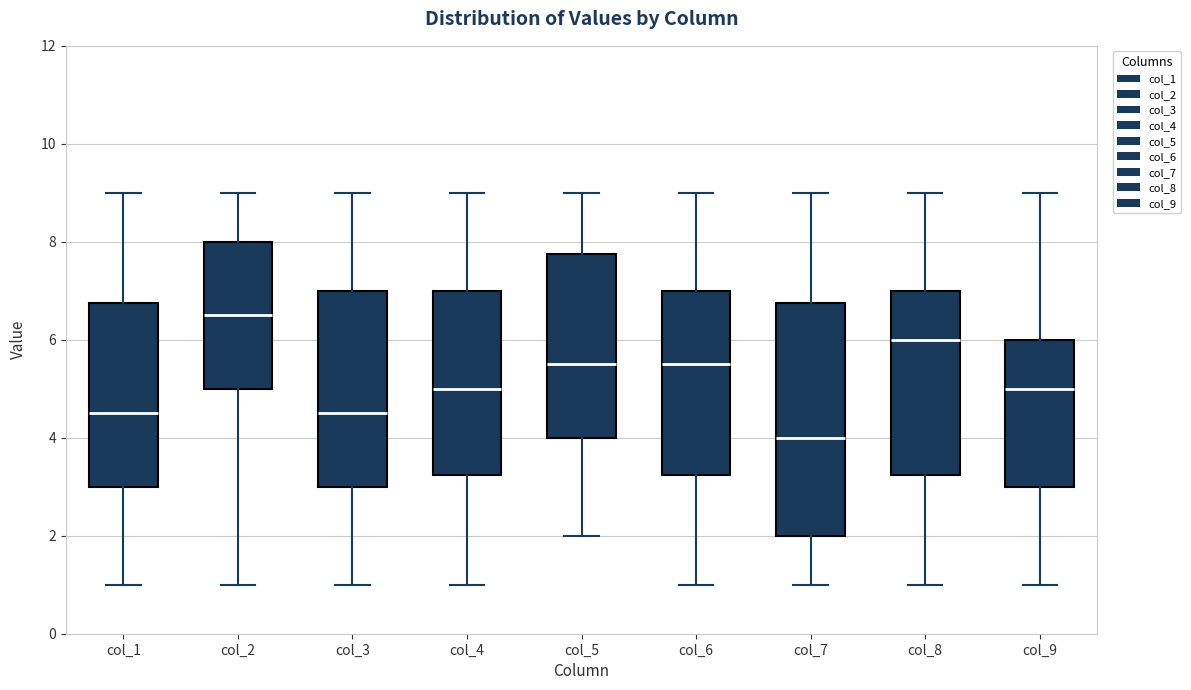

Reading left to right, transcribe this box plot: for each box, give where its median line is, the range the box spans, and where its two whiskers end, as read against the y-axis. The values are not printed on the chart, so give them approximately, as read against the axis.

col_1: median 4.6, box 3.0 to 6.8, whiskers 1.0 to 9.0
col_2: median 6.6, box 5.0 to 8.0, whiskers 1.0 to 9.0
col_3: median 4.6, box 3.0 to 7.0, whiskers 1.0 to 9.0
col_4: median 5.0, box 3.2 to 7.0, whiskers 1.0 to 9.0
col_5: median 5.6, box 4.0 to 7.8, whiskers 2.0 to 9.0
col_6: median 5.6, box 3.2 to 7.0, whiskers 1.0 to 9.0
col_7: median 4.0, box 2.0 to 6.8, whiskers 1.0 to 9.0
col_8: median 6.0, box 3.2 to 7.0, whiskers 1.0 to 9.0
col_9: median 5.0, box 3.0 to 6.0, whiskers 1.0 to 9.0